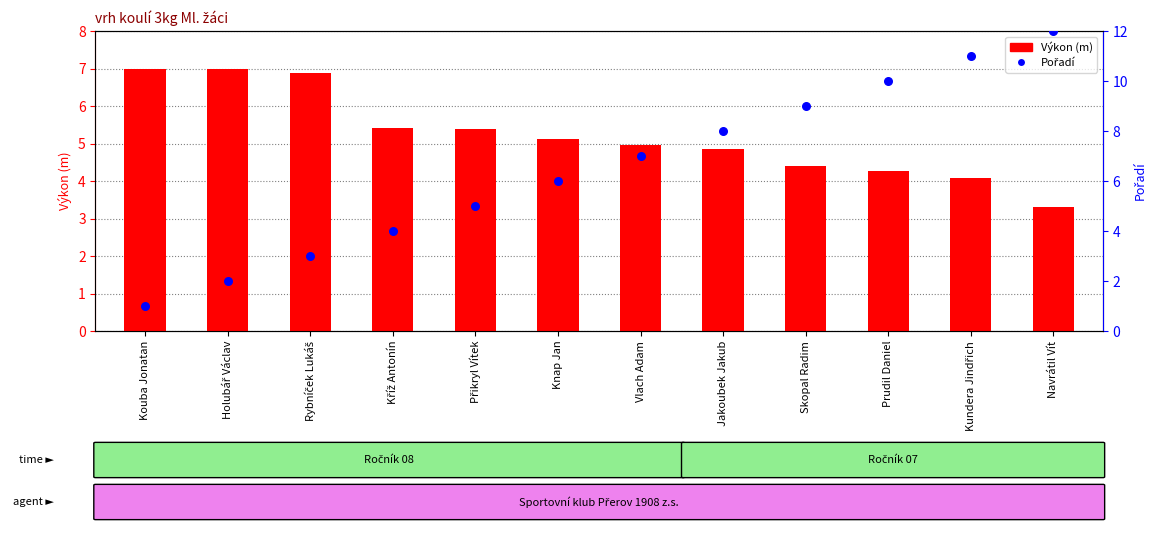

At how many categories does at least one series exceed 11?

1